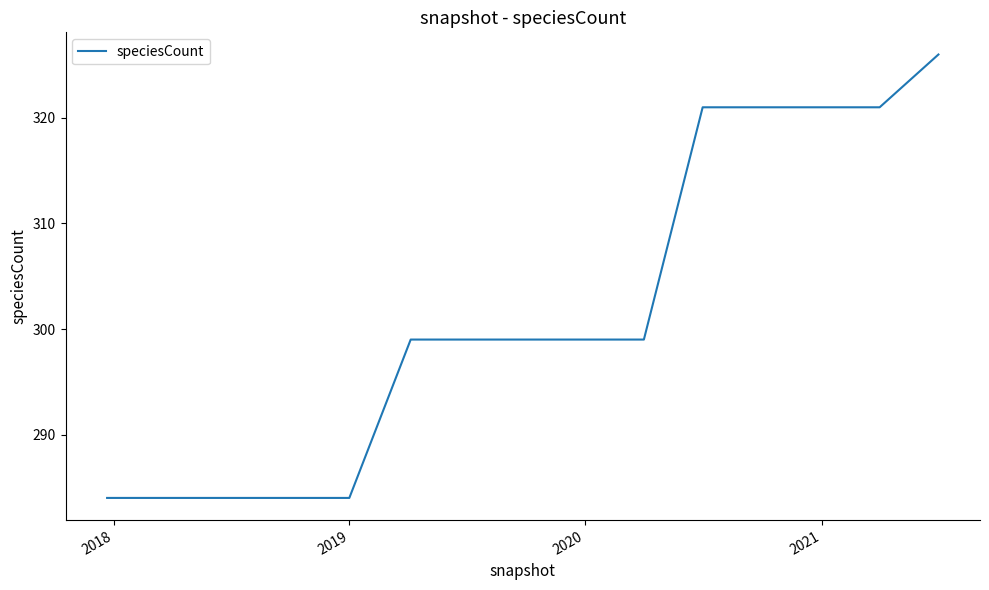

What is the average value?

302